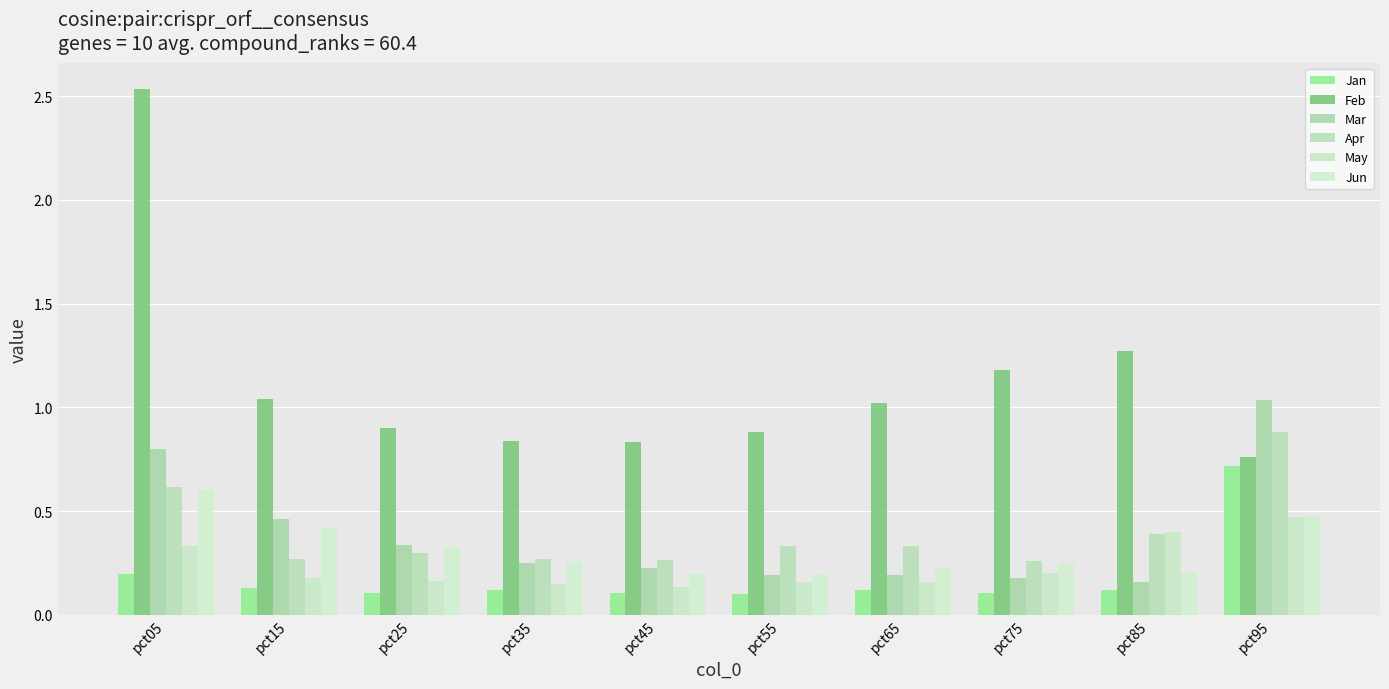

At which category is the sum across all series the highest?

pct05